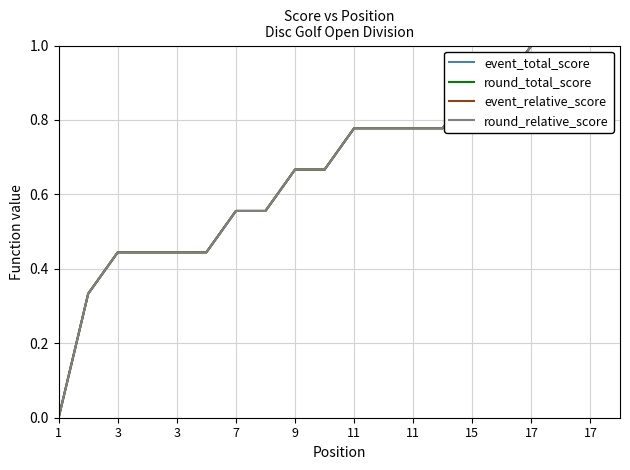

Does the chart have visible grid lines?

Yes